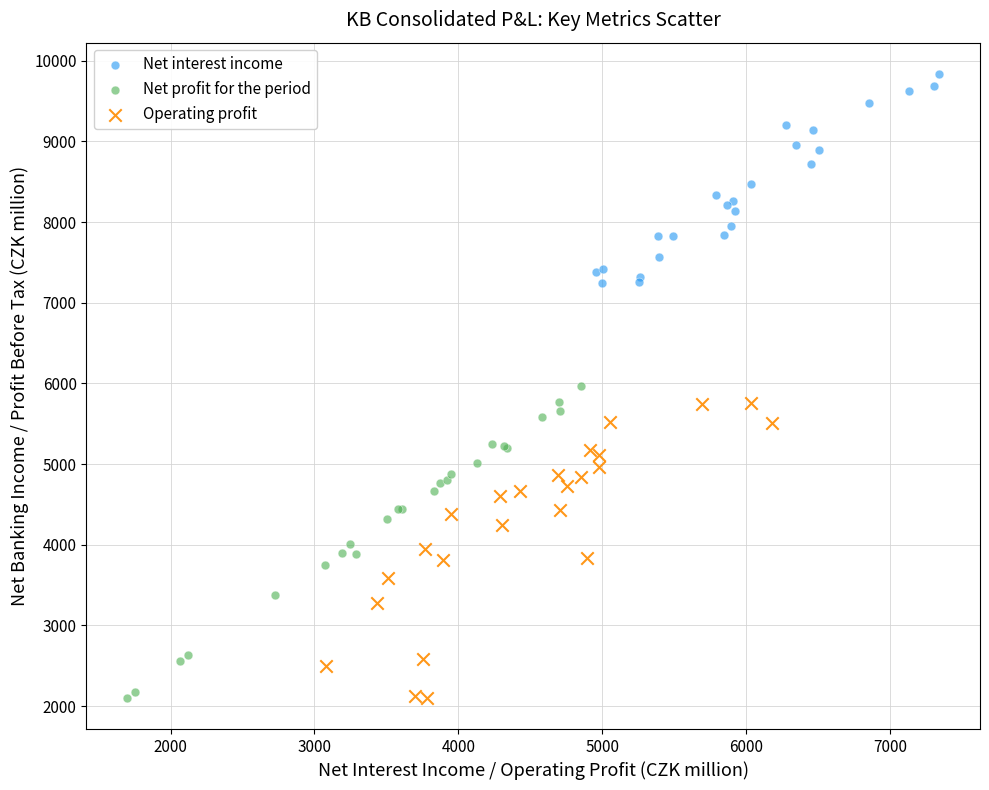

Which series contains the highest Y value?

Net interest income